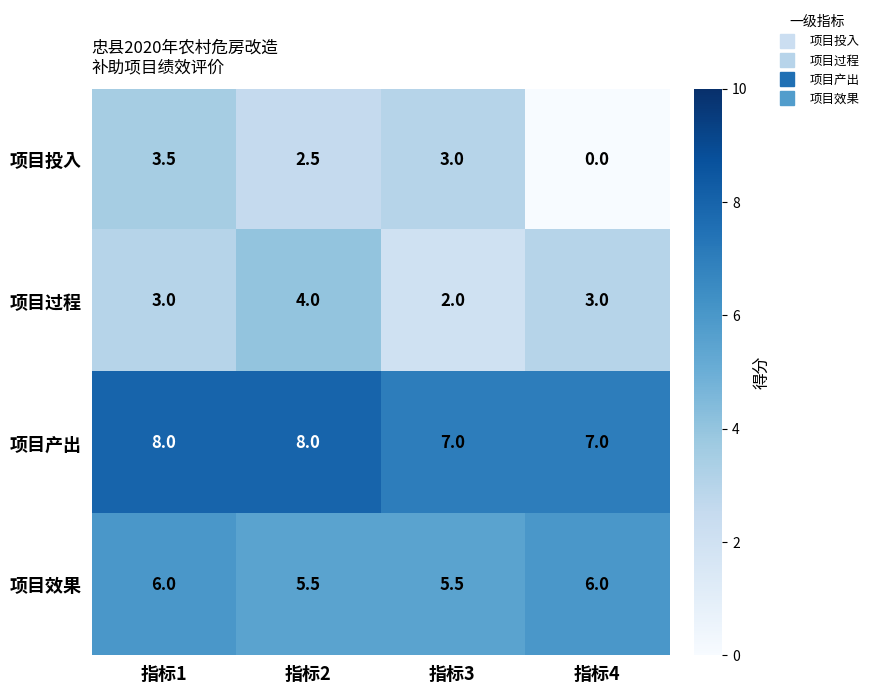

What is the difference between the highest and lowest values at 指标1?

5.0